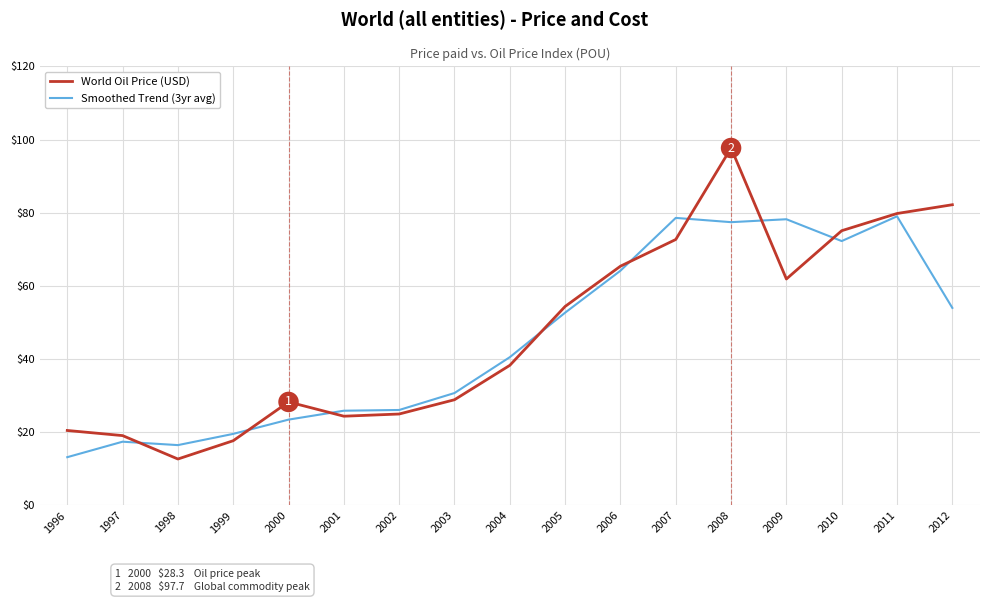

Which series has the largest range (max minus min)?

World Oil Price (USD)